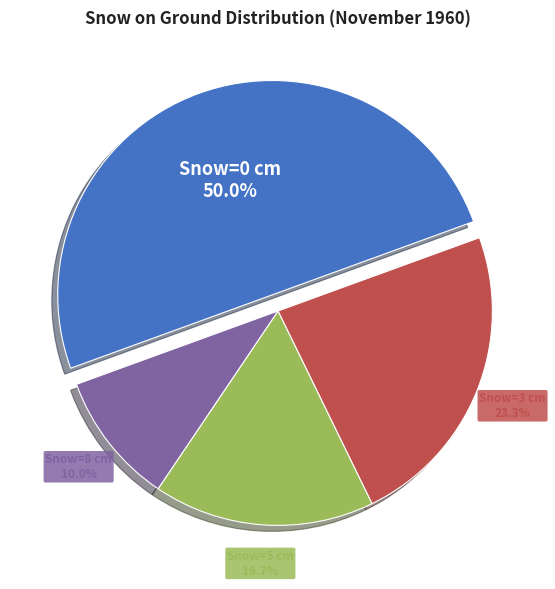

How many slices are in this pie chart?

4